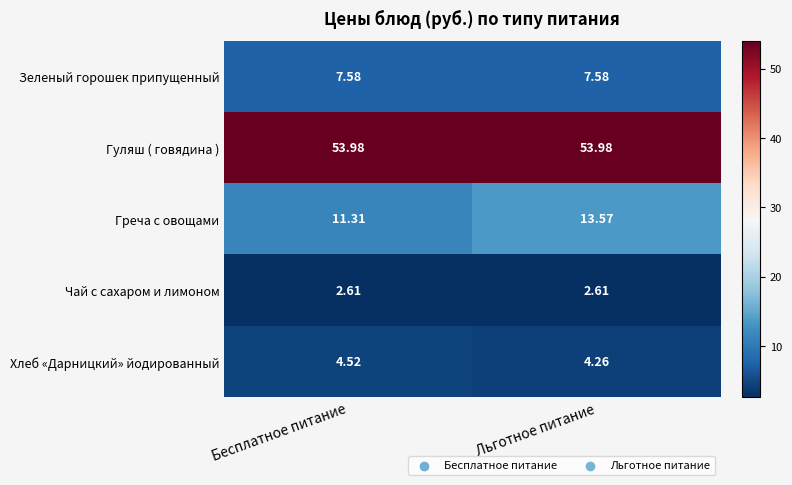

What is the total value across all series at Льготное питание?

82.0